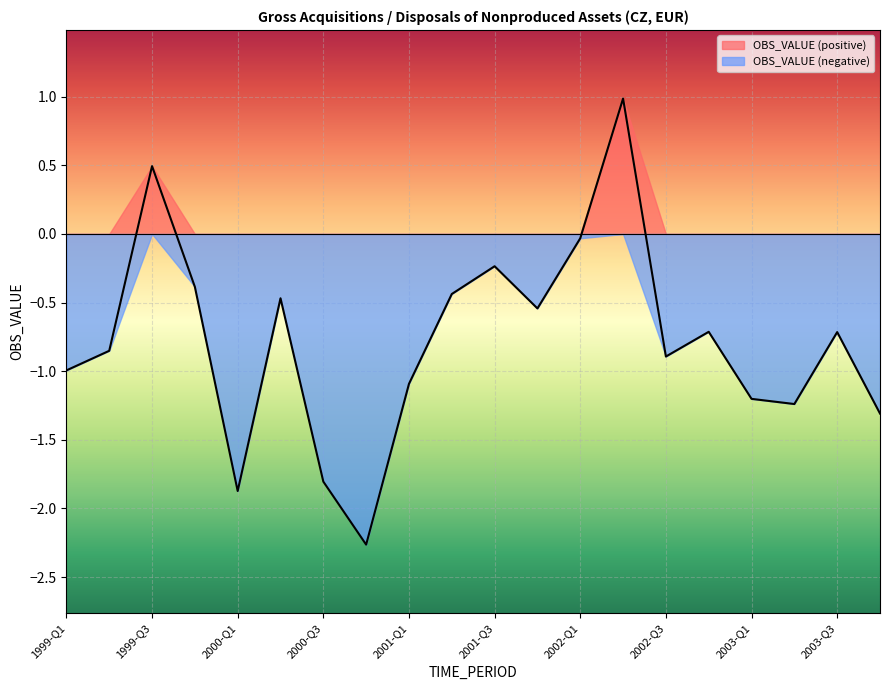

List the labels in order of value, smallest first.

2000-Q4, 2000-Q1, 2000-Q3, 2003-Q4, 2003-Q2, 2003-Q1, 2001-Q1, 1999-Q1, 2002-Q3, 1999-Q2, 2003-Q3, 2002-Q4, 2001-Q4, 2000-Q2, 2001-Q2, 1999-Q4, 2001-Q3, 2002-Q1, 1999-Q3, 2002-Q2